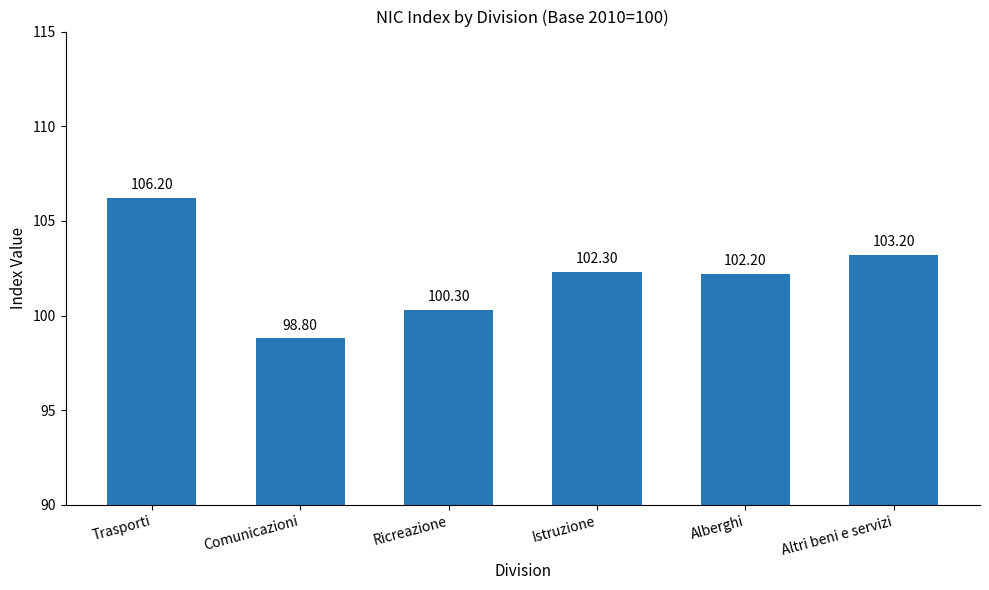

List the labels in order of value, largest first.

Trasporti, Altri beni e servizi, Istruzione, Alberghi, Ricreazione, Comunicazioni